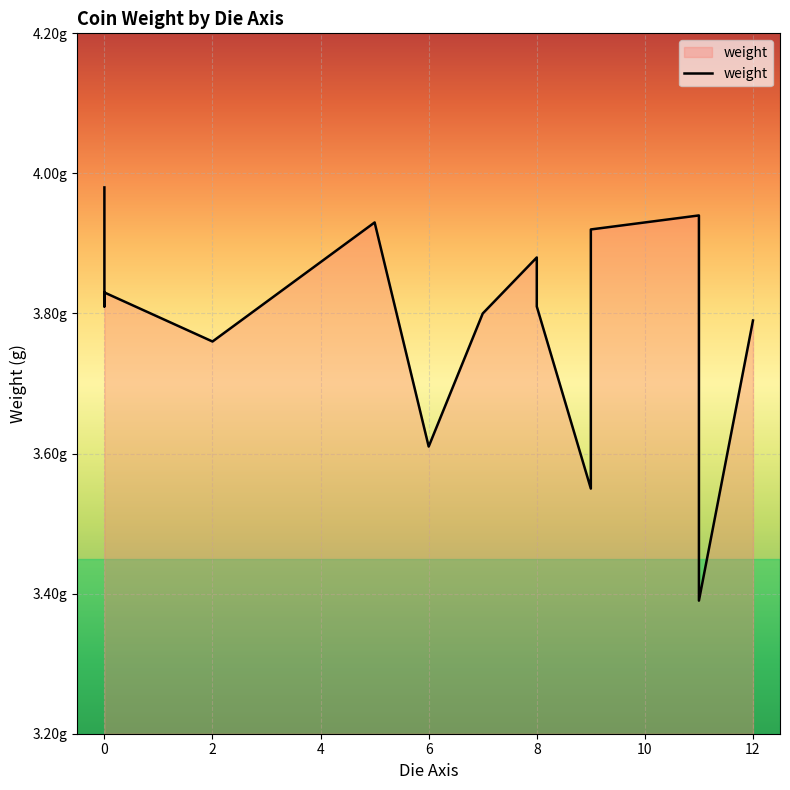

What is the minimum value shown in the chart?

3.4